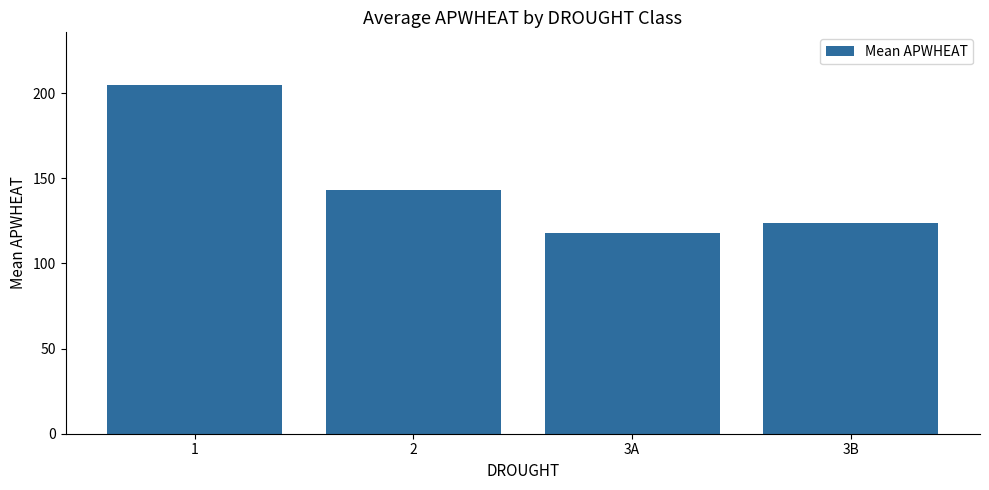

What is the ratio of the value at 3B to the value at 1?

0.6